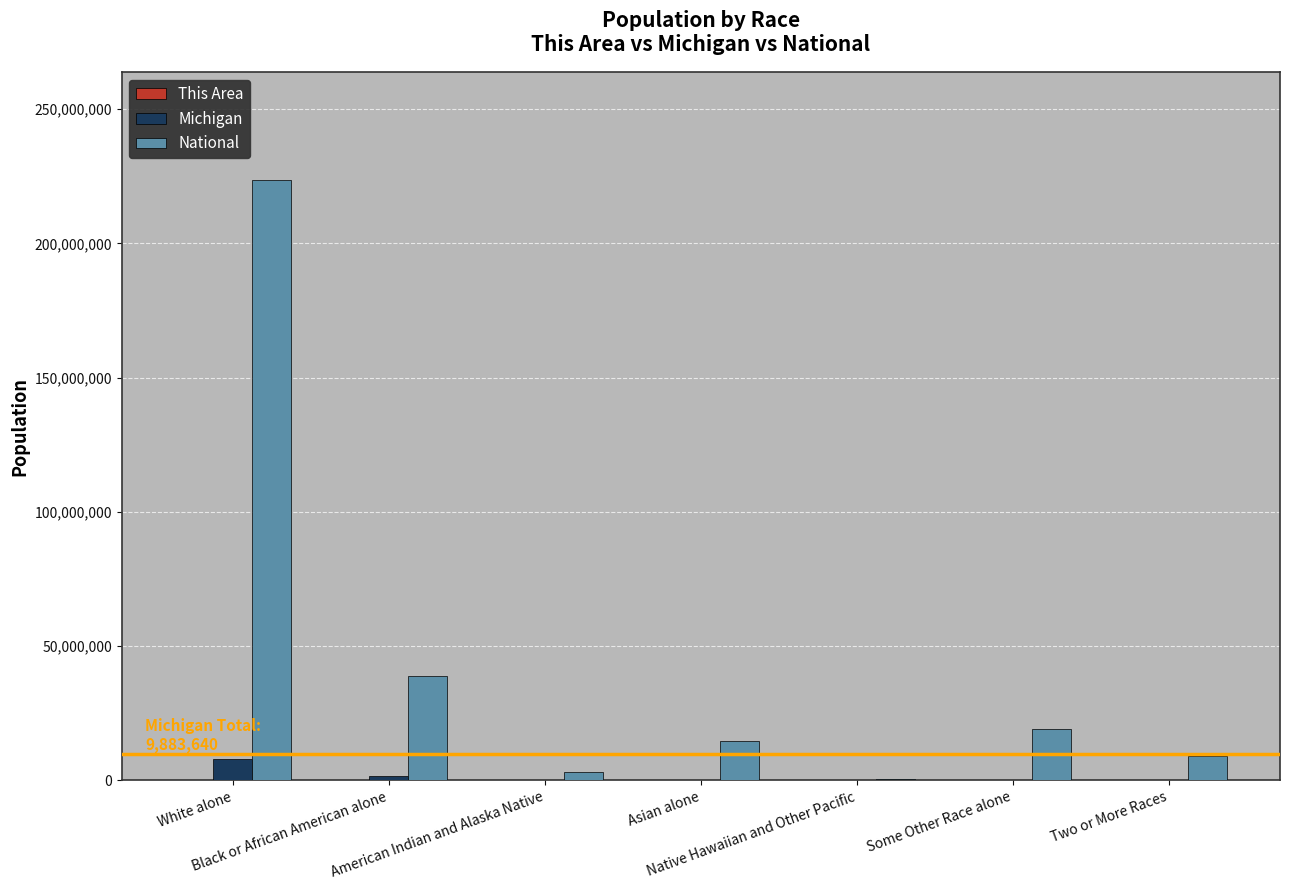

What is the sum of all National values?

308745538